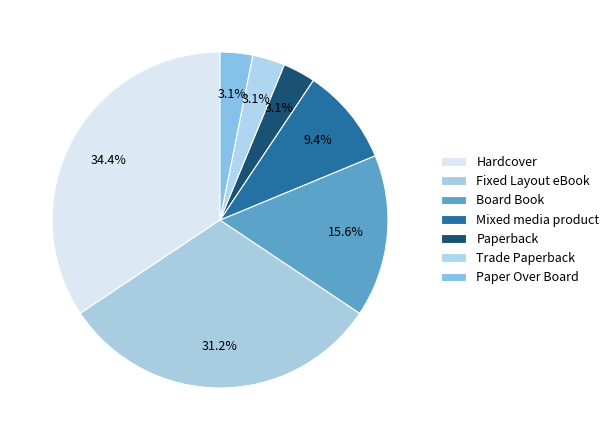

Is there any slice that represents more than half of the pie?

No